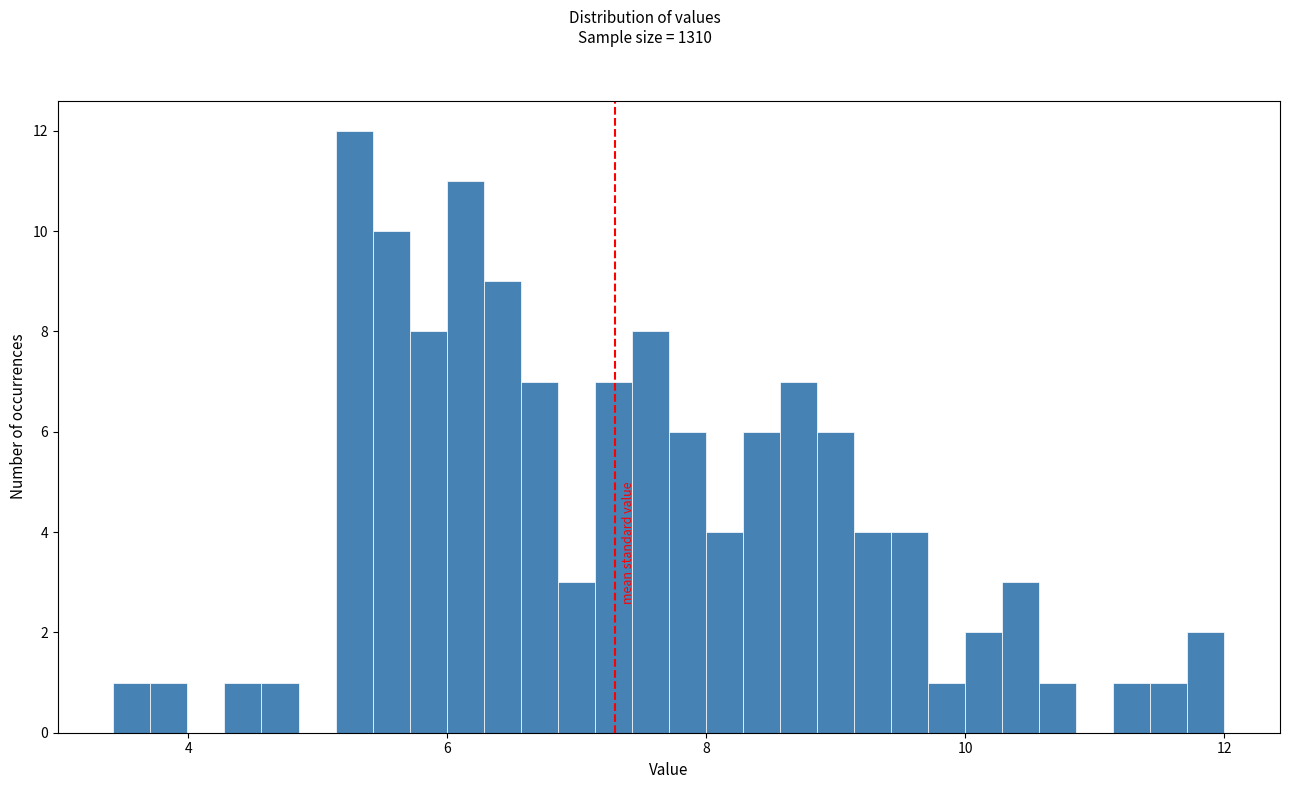

Read against the x-axis, roughly where is the centre of the tallest bar?

5.2